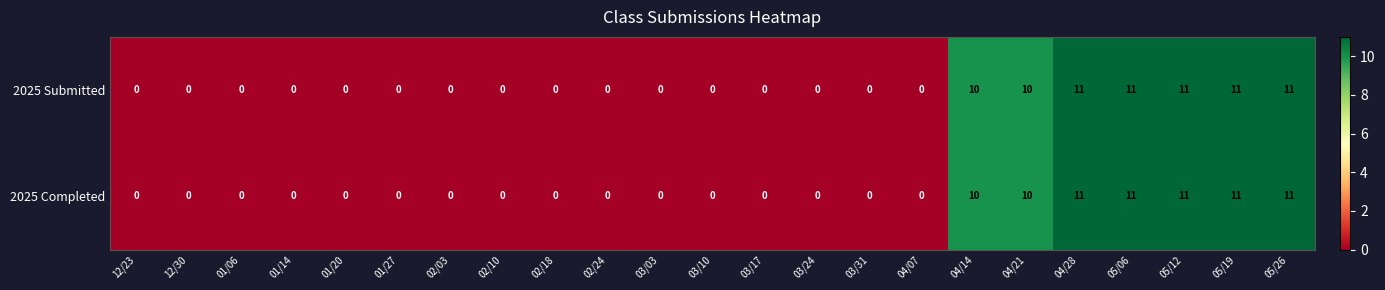

What is the highest value of the 2025 Submitted series?

11